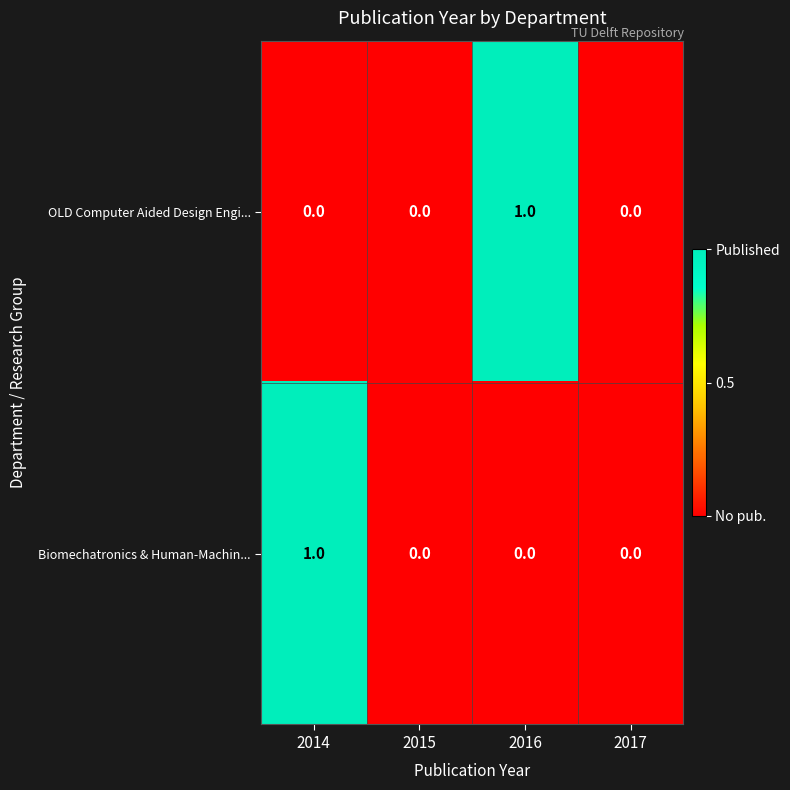

Which series changed the most between 2014 and 2015?

Biomechatronics & Human-Machin...